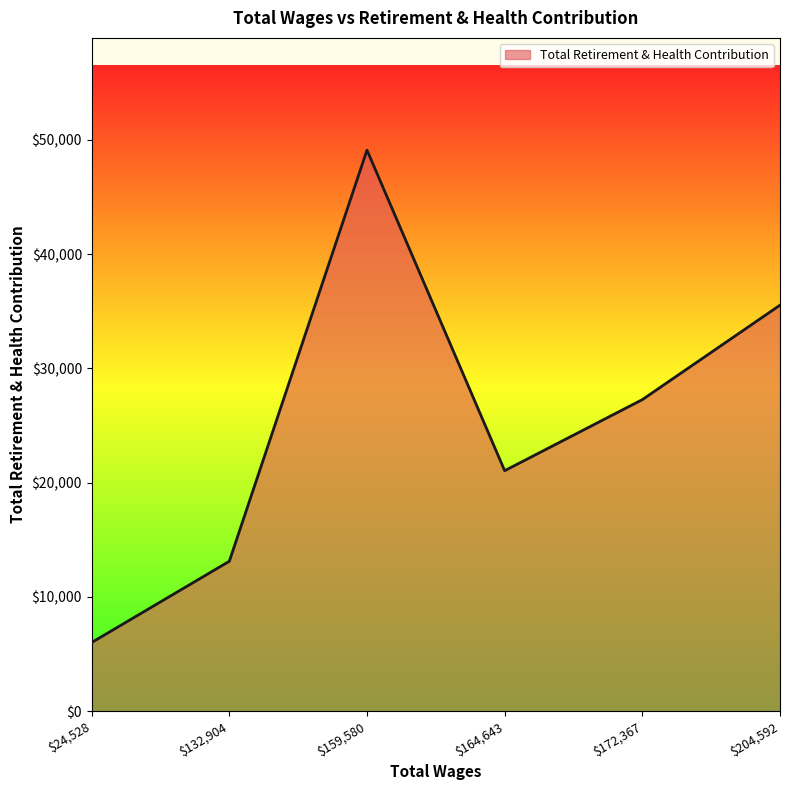

What is the difference between the maximum and second lowest values?

35981